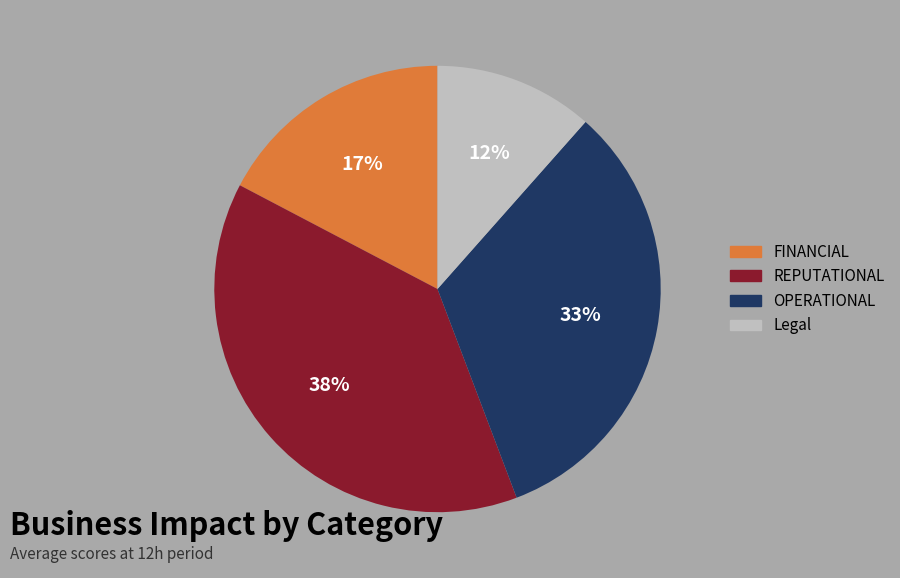

To the nearest percent, what percentage of the pie is Legal?

12%